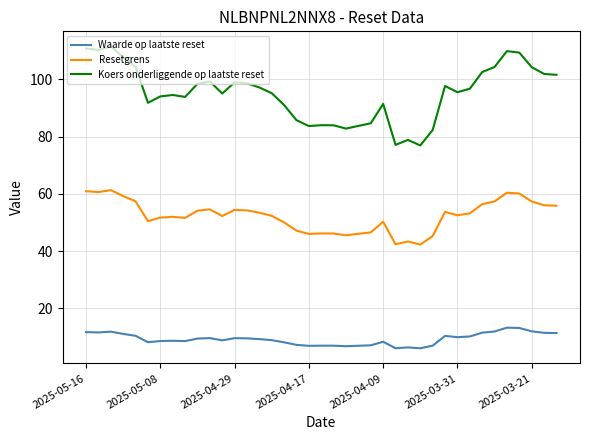

What is the average value of the Koers onderliggende op laatste reset series?

95.1